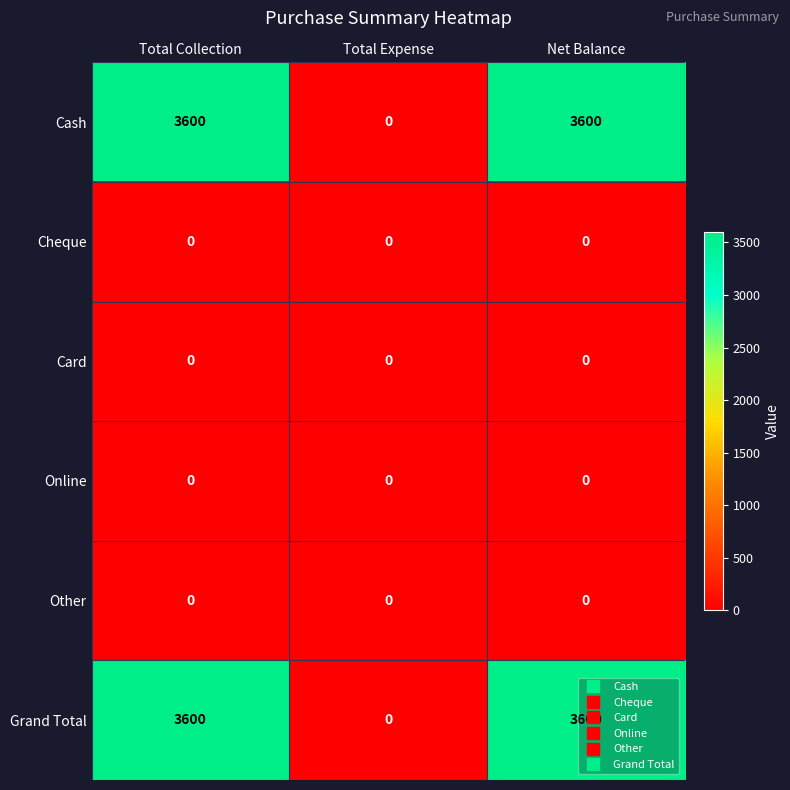

Which category has the lowest value in the Grand Total series?

Total Expense